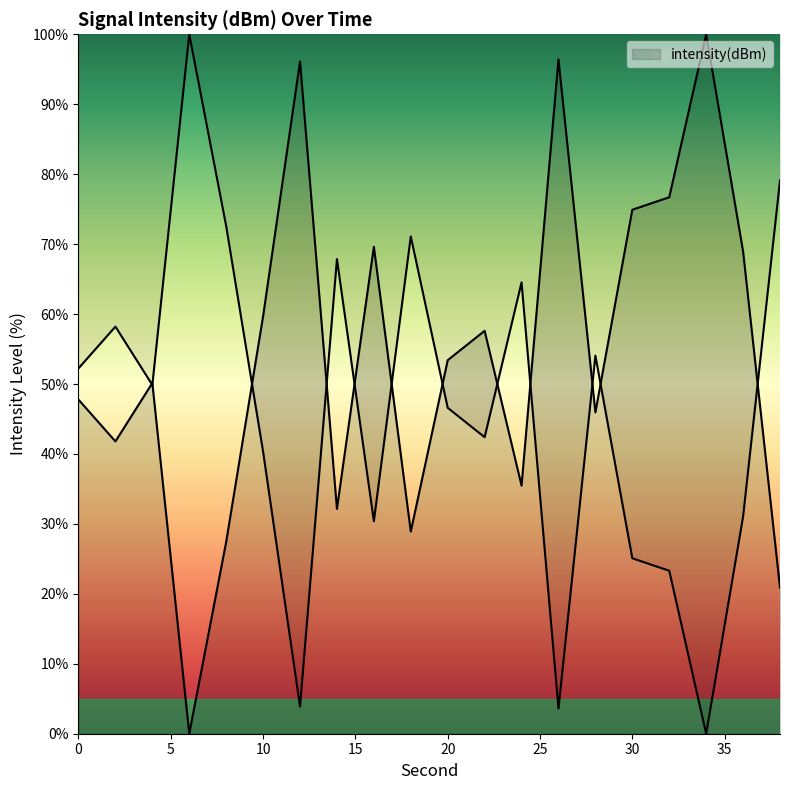

Count the number of categories in the chart.

20